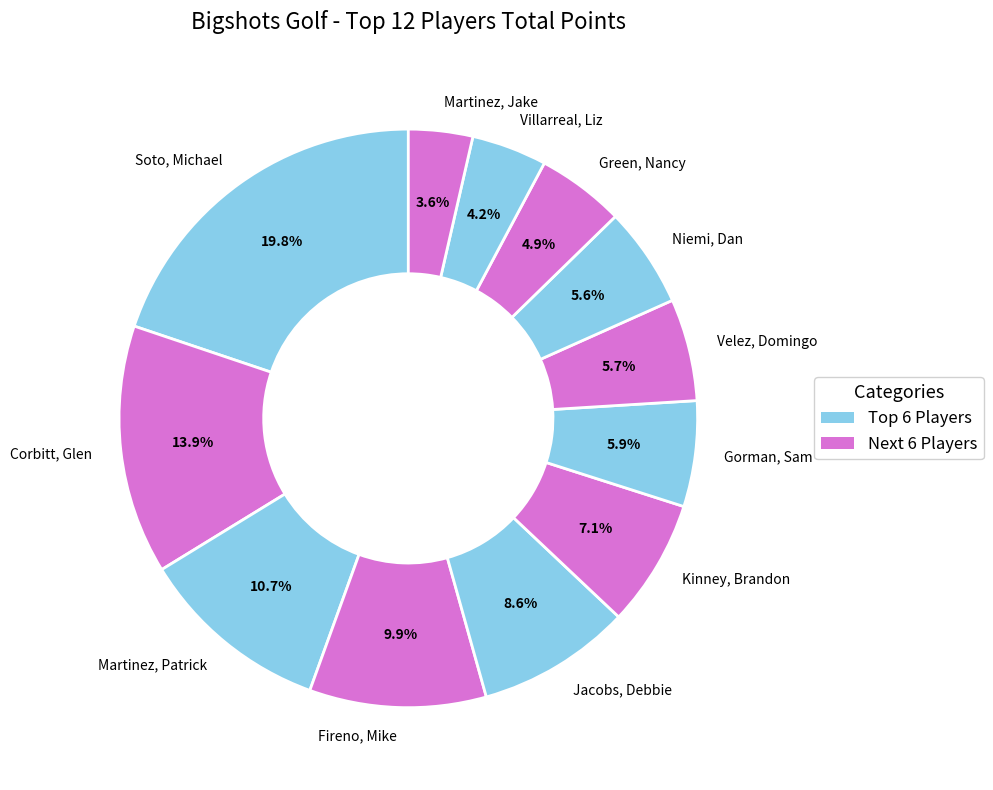

Combined, what portion of the pie is Gorman, Sam and Martinez, Jake?

9.5%